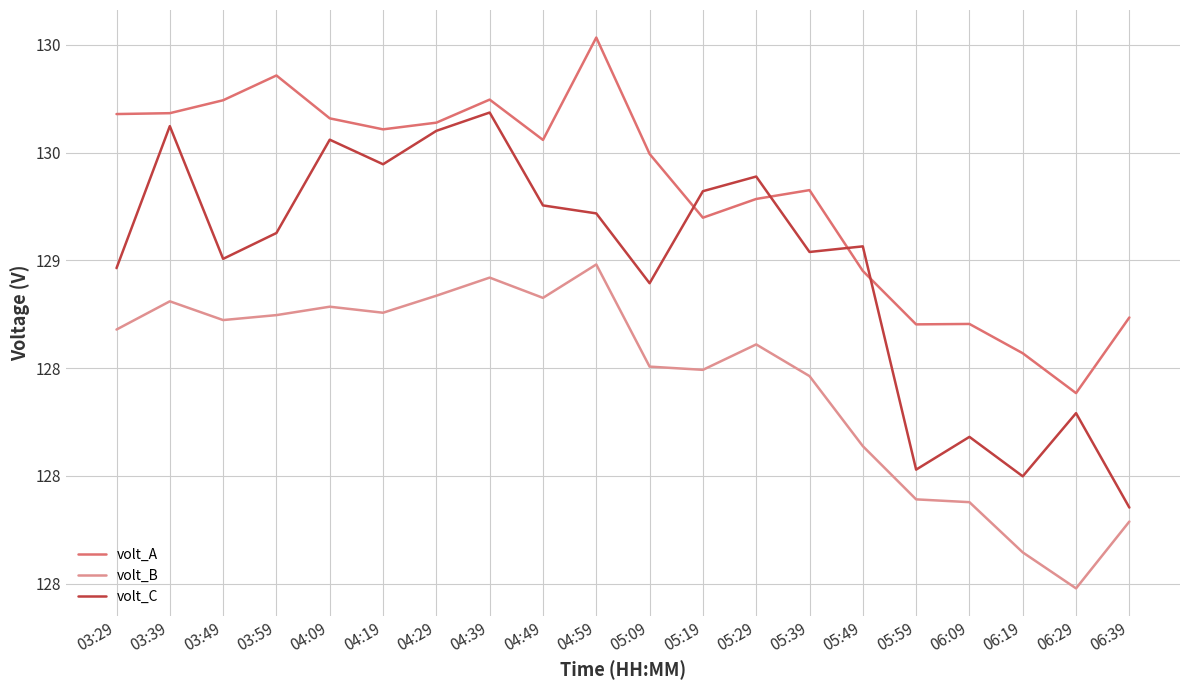

Does the chart display data point markers on the line(s)?

No